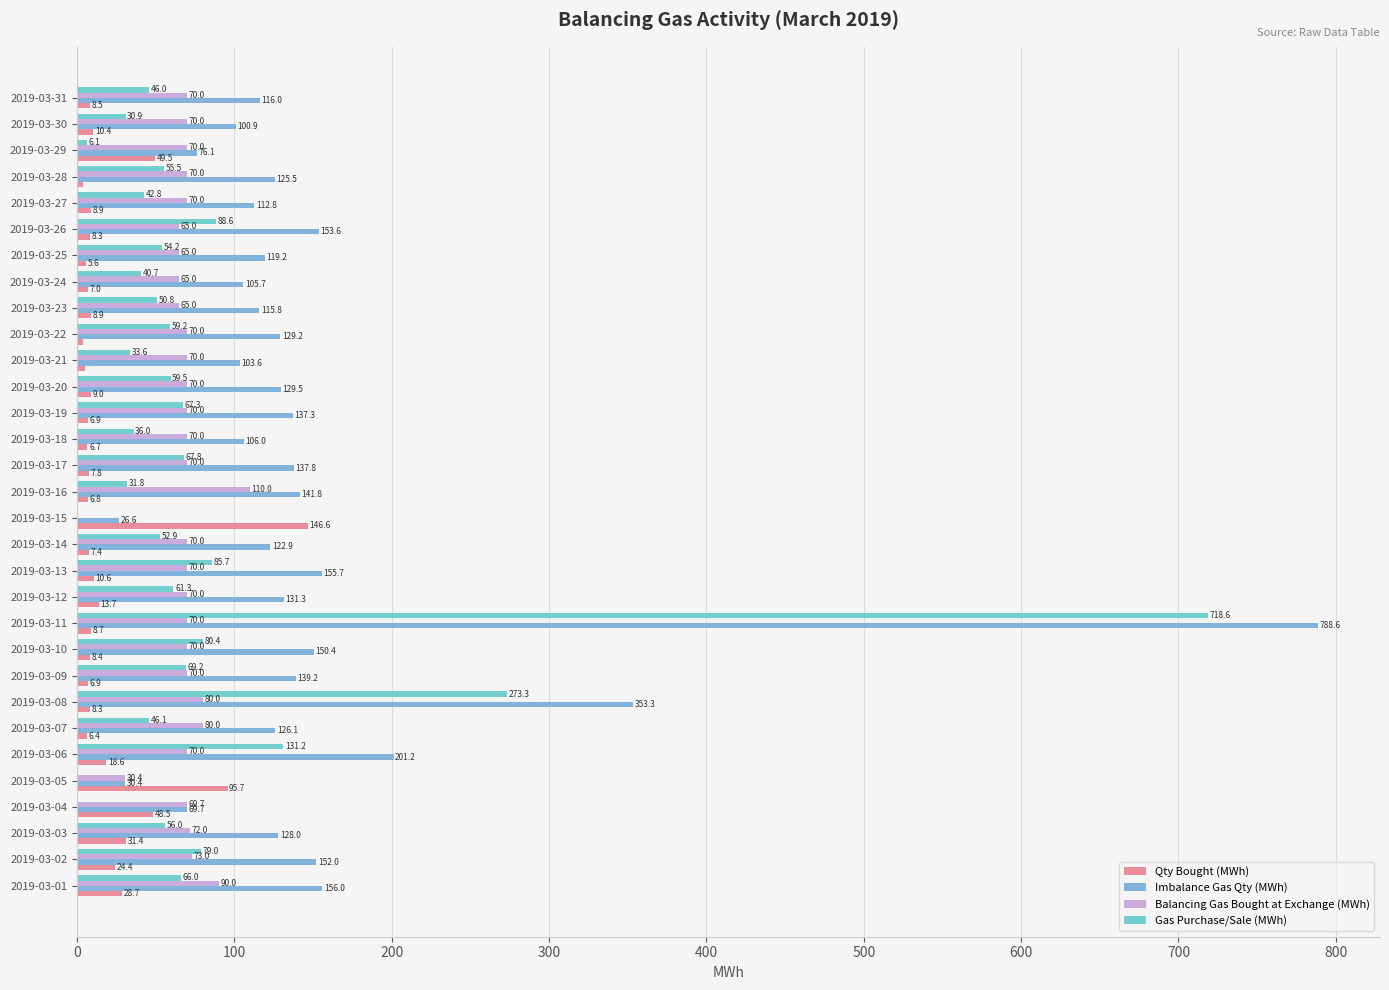

What is the sum of the Balancing Gas Bought at Exchange (MWh) values at 2019-03-29 and 2019-03-02?

143.0